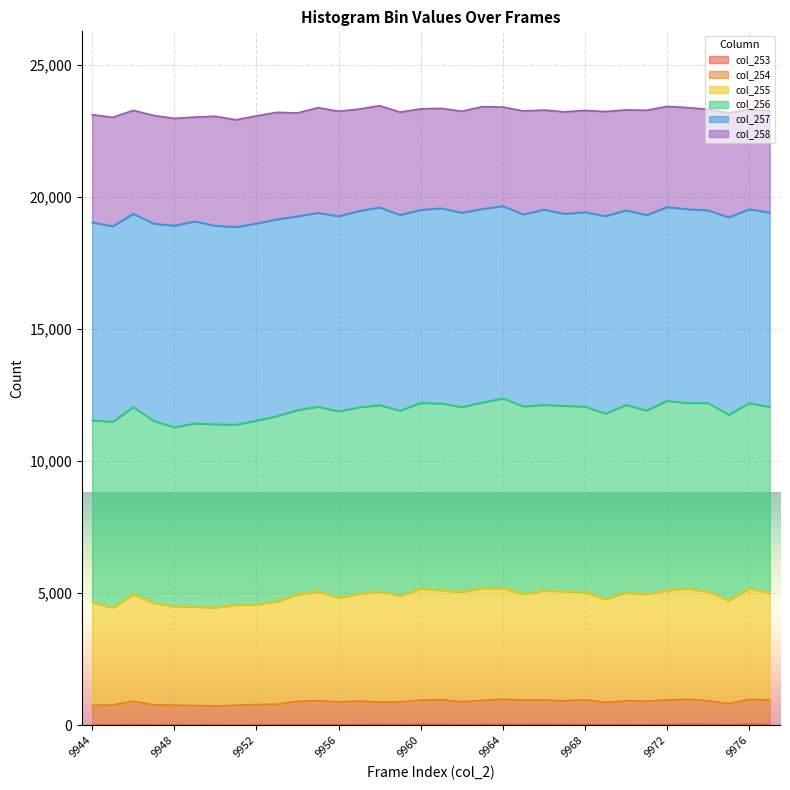

What is the sum of all col_253 values?

839